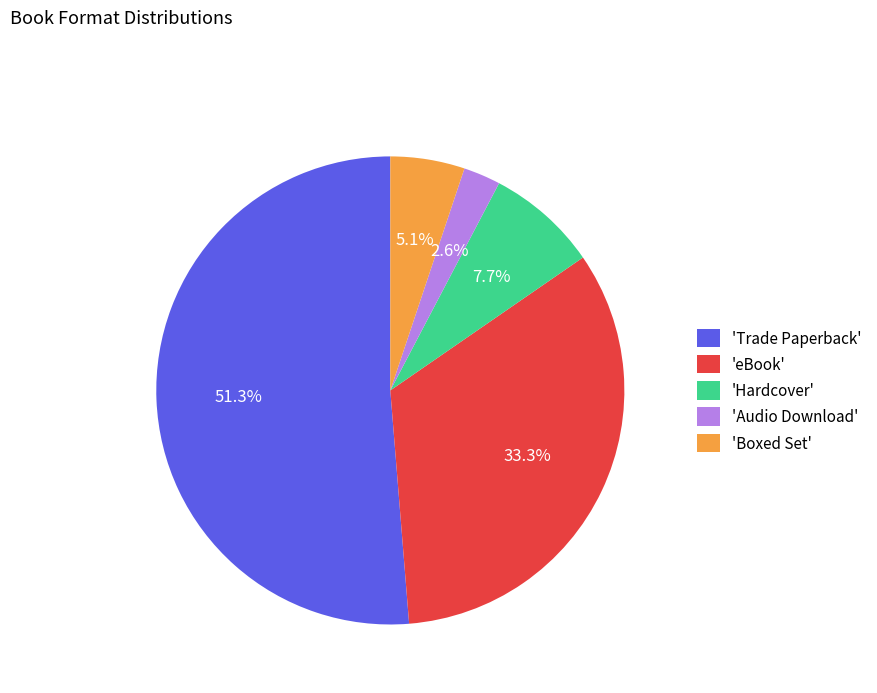

Is 'Hardcover' the majority of the pie?

No